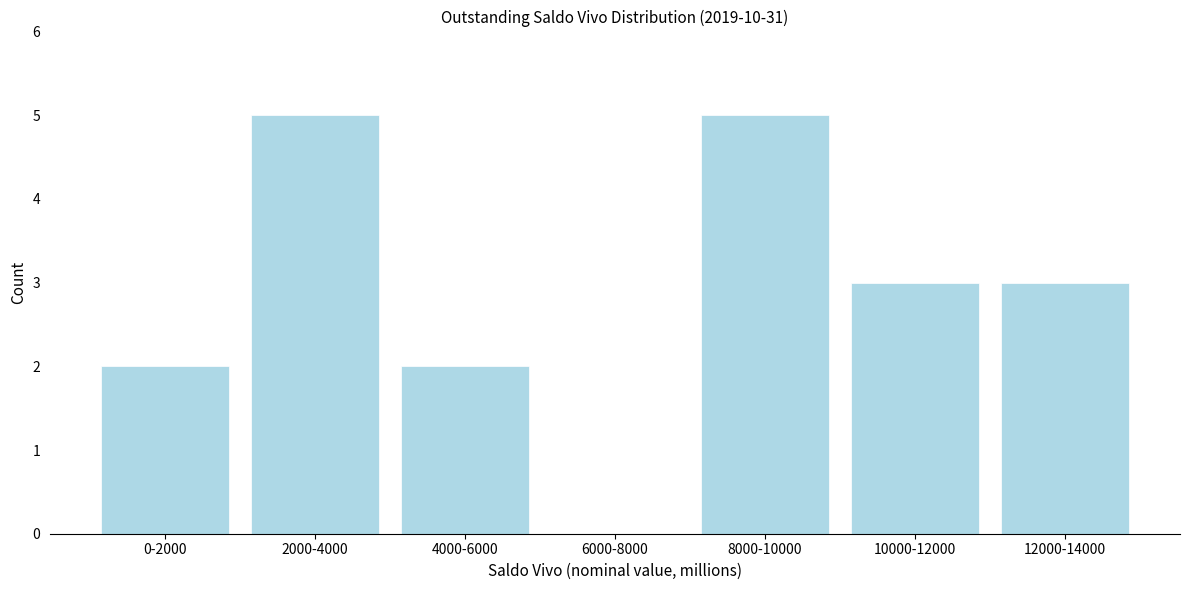

Reading left to right, what are all the values shown in this chart?

0-2000=2	2000-4000=5	4000-6000=2	6000-8000=0	8000-10000=5	10000-12000=3	12000-14000=3